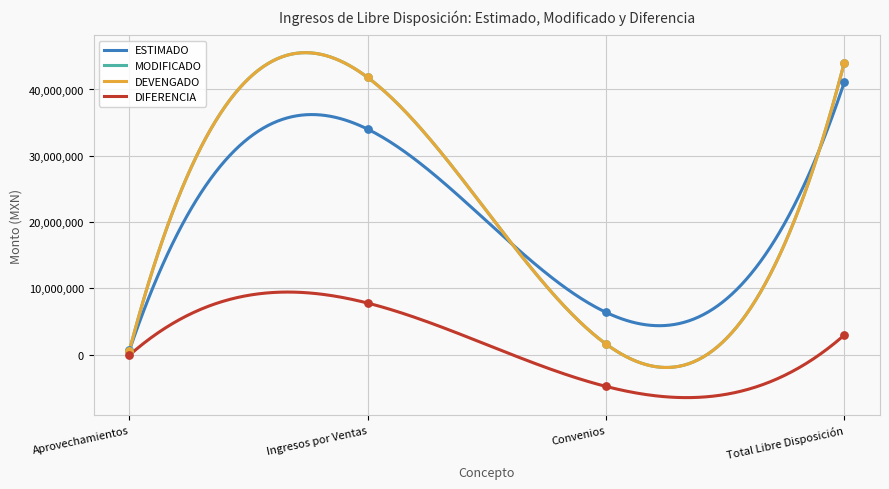

Which series reaches the minimum Y coordinate?

DIFERENCIA